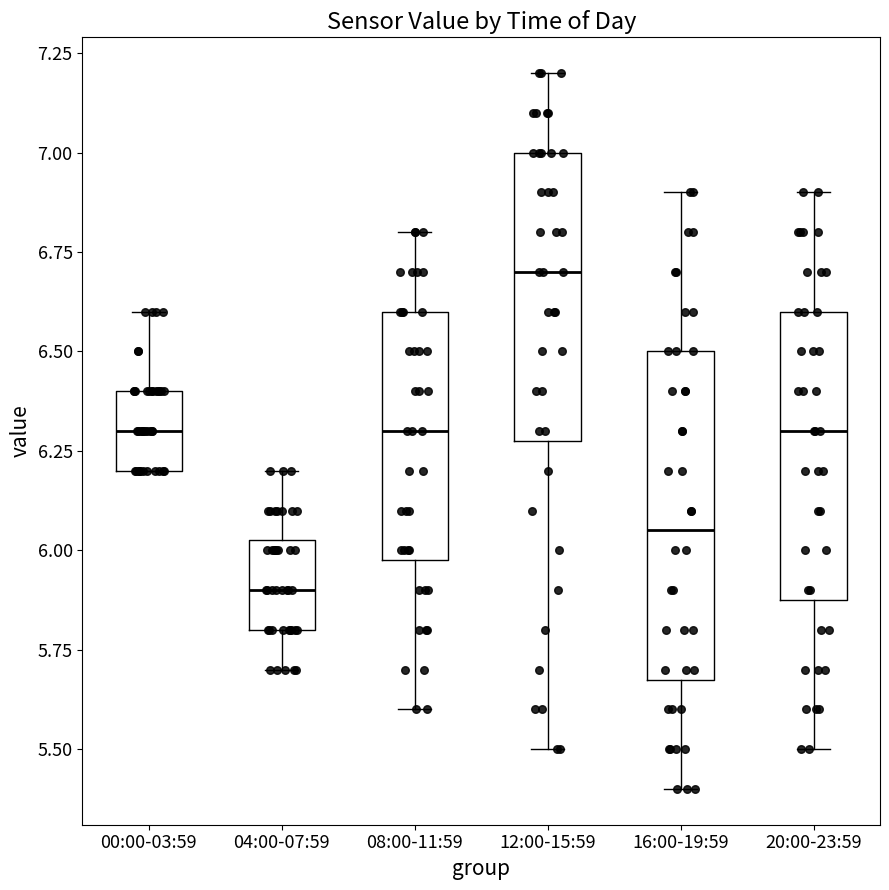

Comparing the boxes themselves (not the whiskers), which one is the tallest?

16:00-19:59